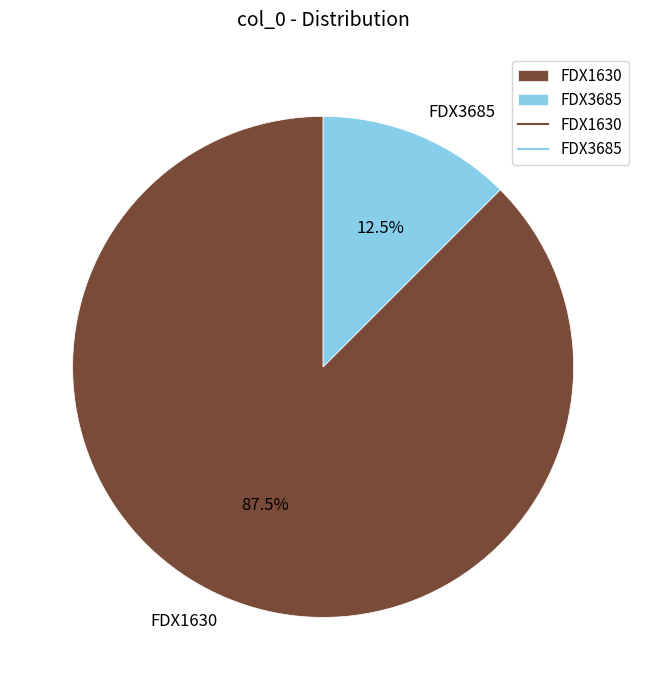

What is the smallest slice in the pie chart?

FDX3685